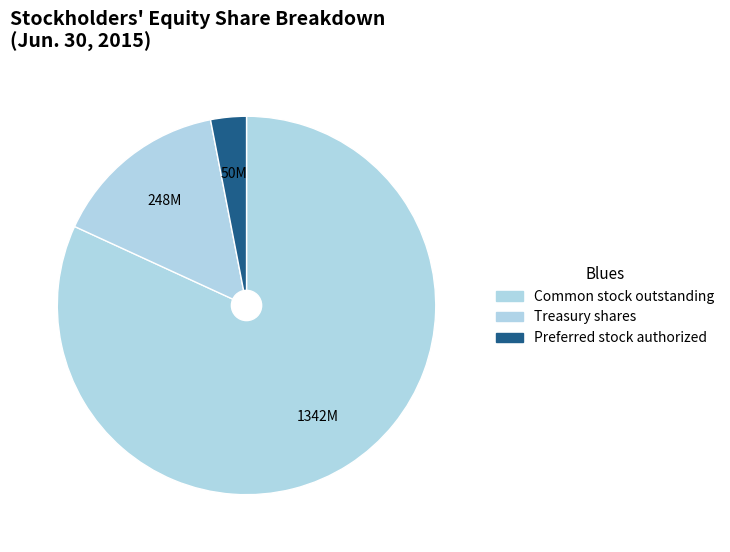

How much of the chart is everything except Treasury shares?

84.9%